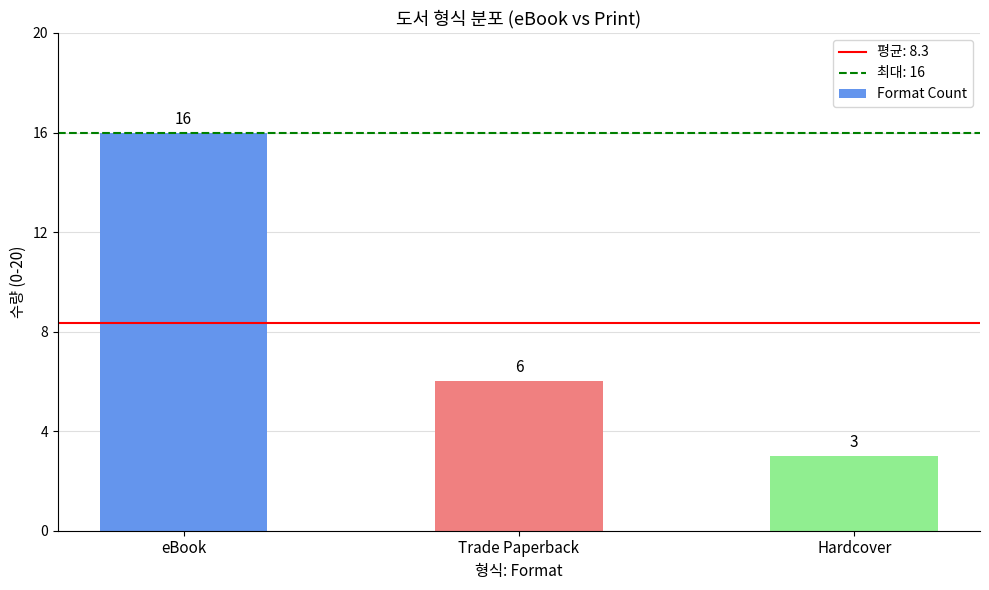

Does the chart contain stacked bars?

No